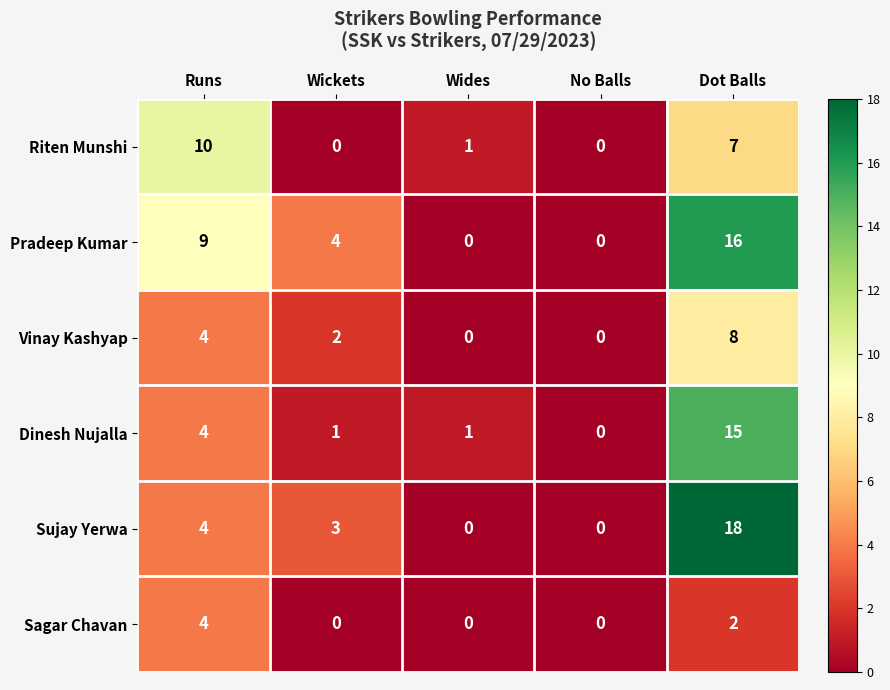

The Dinesh Nujalla series shows 3 at Dot Balls. True or false?

False